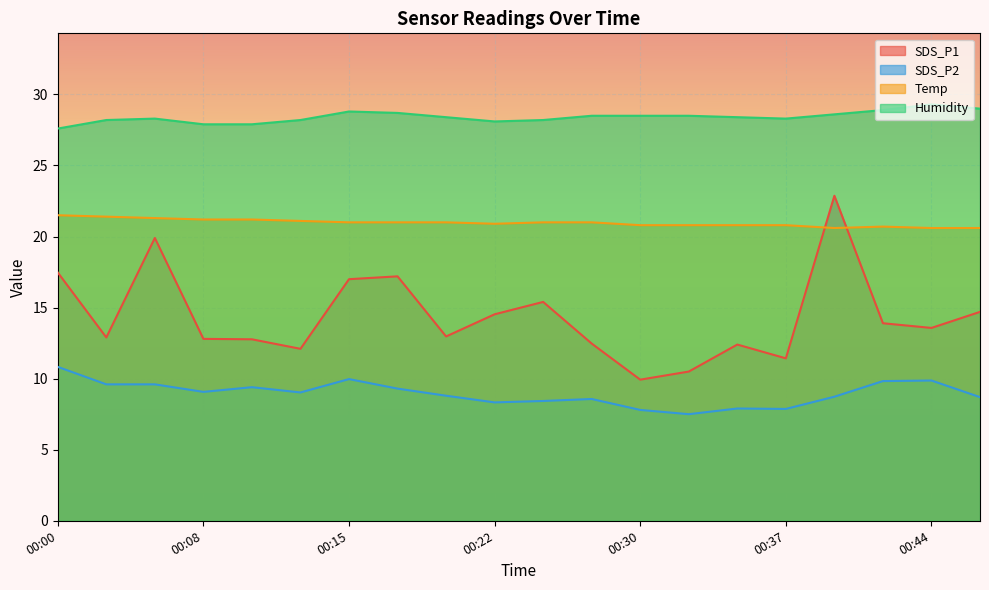

How many lines are shown in the chart?

4